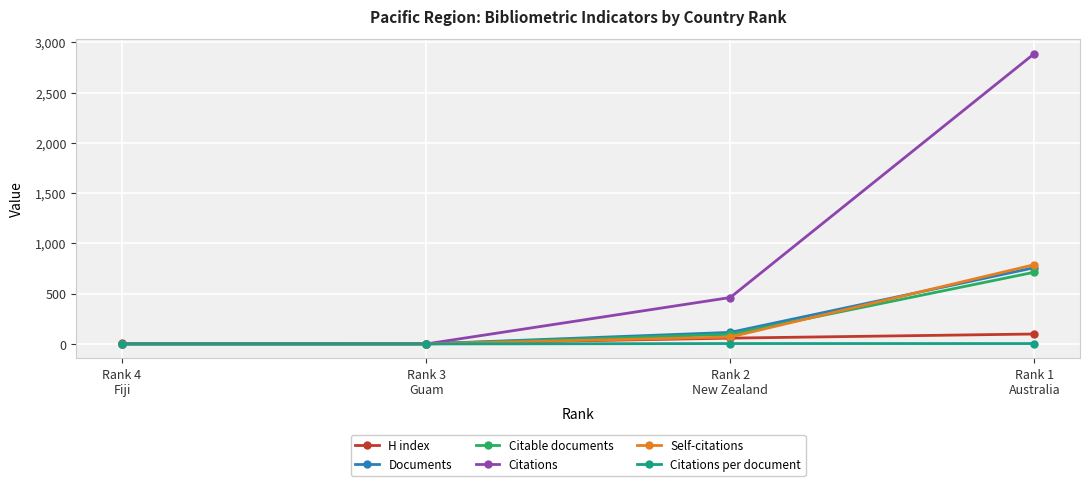

At which category is the sum across all series the highest?

Rank 1
Australia